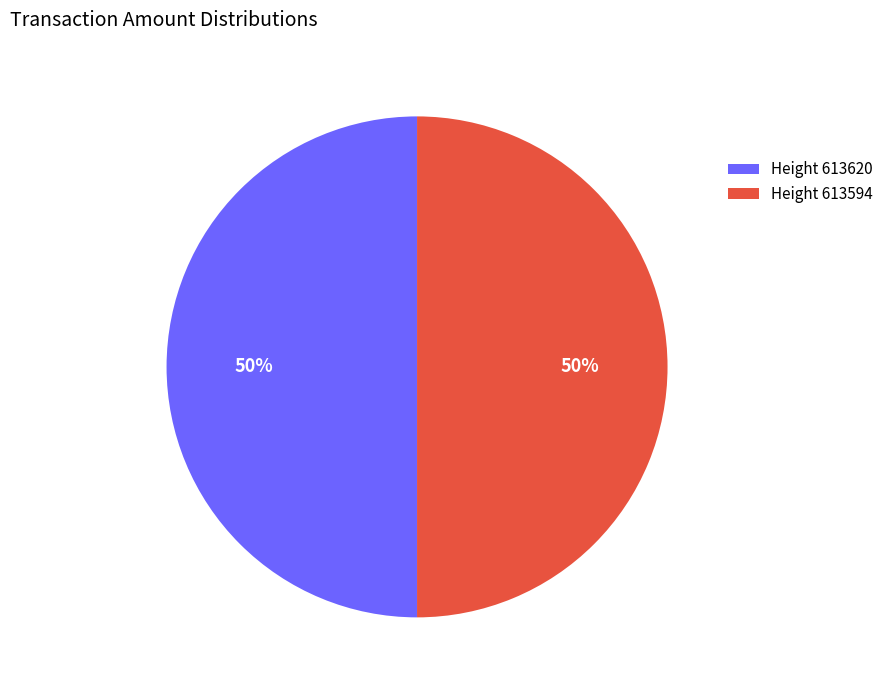

What is the ratio of the value at Height 613620 to the value at Height 613594?

1.0